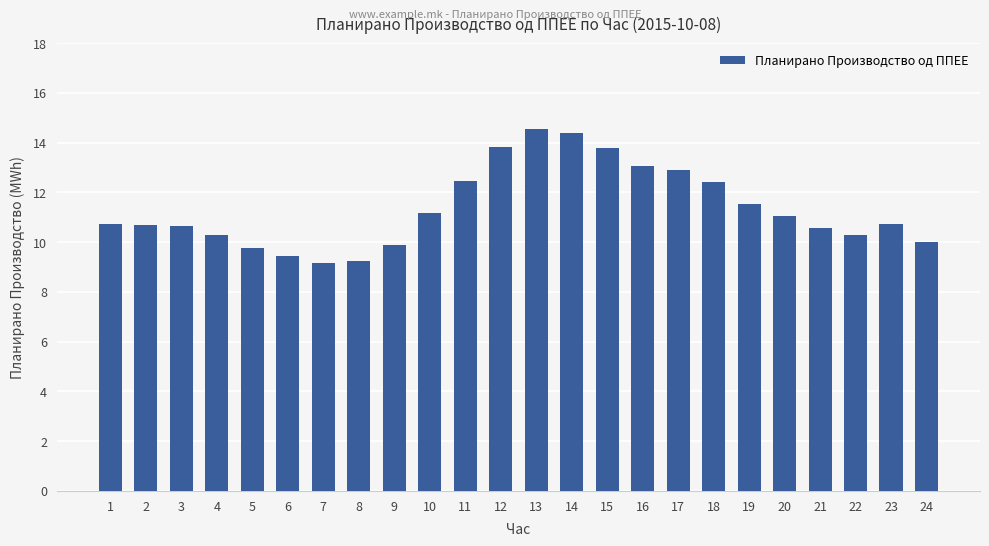

What is the difference between the values at 9 and 10?

1.3